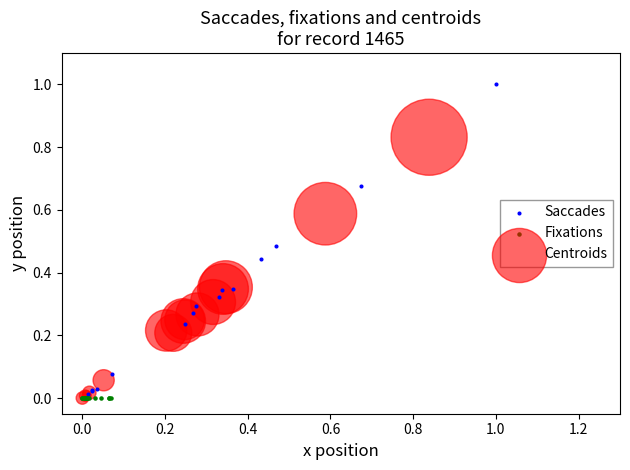

Which series has the largest Y range (max minus min)?

Saccades